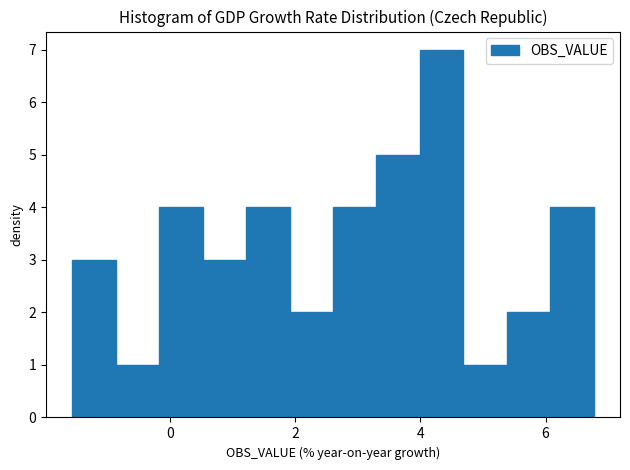

Around what value on the x-axis is the tallest bar? Give the approximate position of its centre, as read against the axis.

4.4